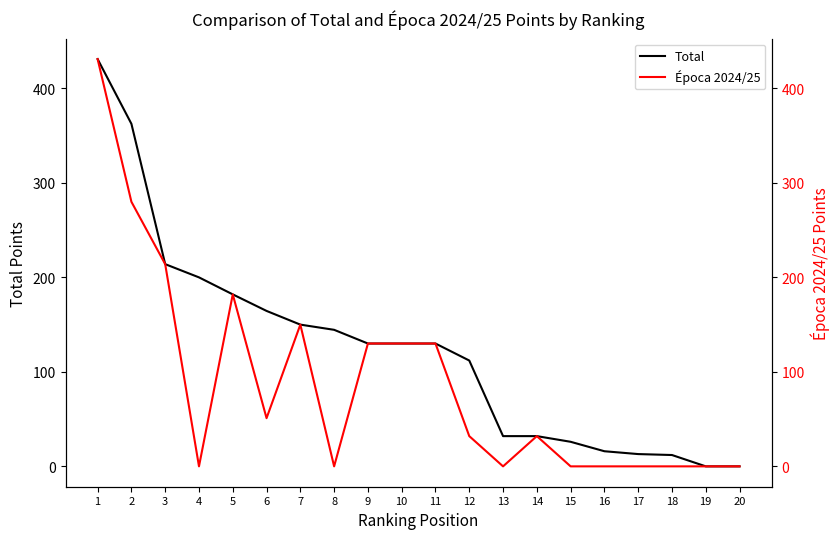

True or false: Total has a value of 130.0 at 10.

True